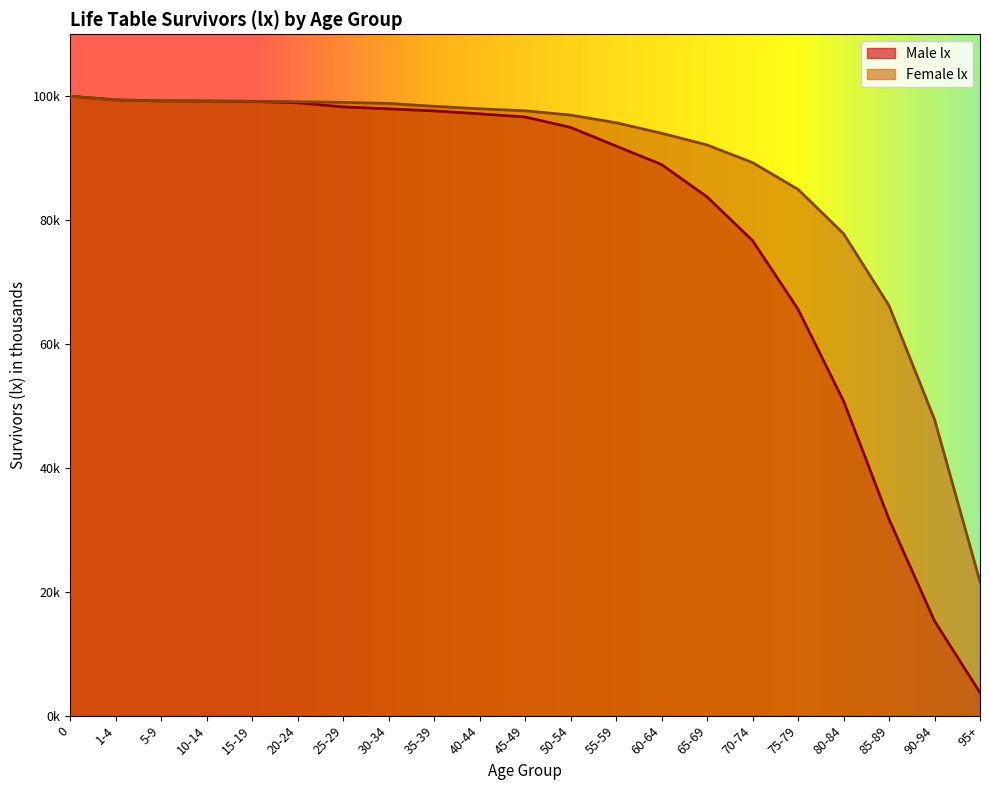

Reading left to right, what are all the values shown in this chart?

Male lx: 100.0	99.4	99.2	99.2	99.2	98.9	98.3	98.0	97.6	97.2	96.6	95.0	92.0	89.0	83.8	76.7	65.6	50.8	31.7	15.3	3.7
Female lx: 100.0	99.4	99.2	99.2	99.2	99.1	99.0	98.8	98.4	98.0	97.6	97.0	95.7	94.0	92.1	89.3	85.0	77.8	66.2	47.8	21.6